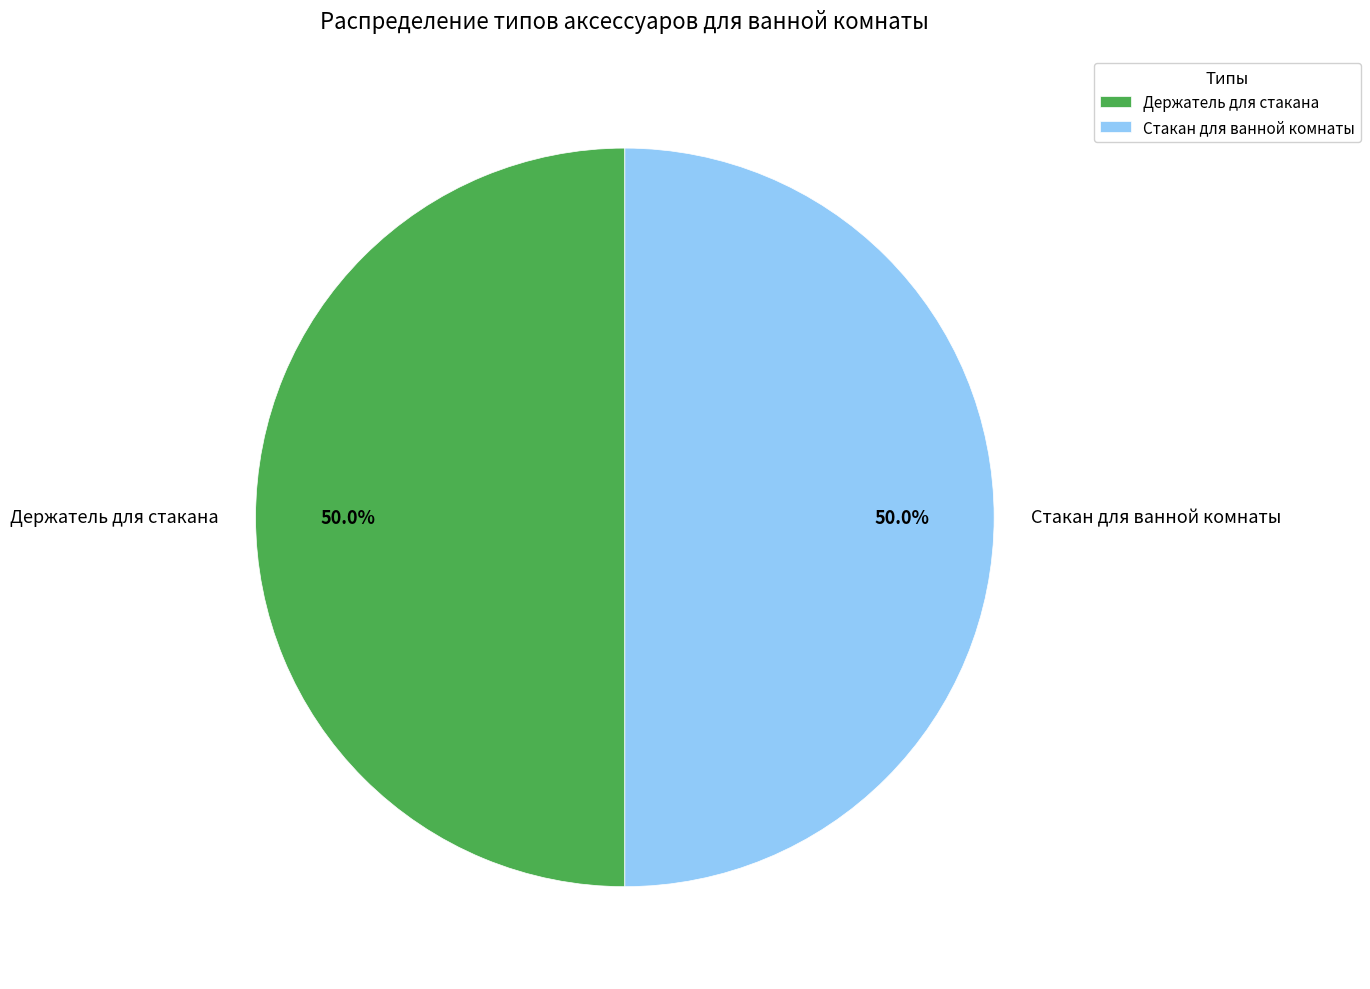

True or false: Держатель для стакана accounts for 61% of the total.

False